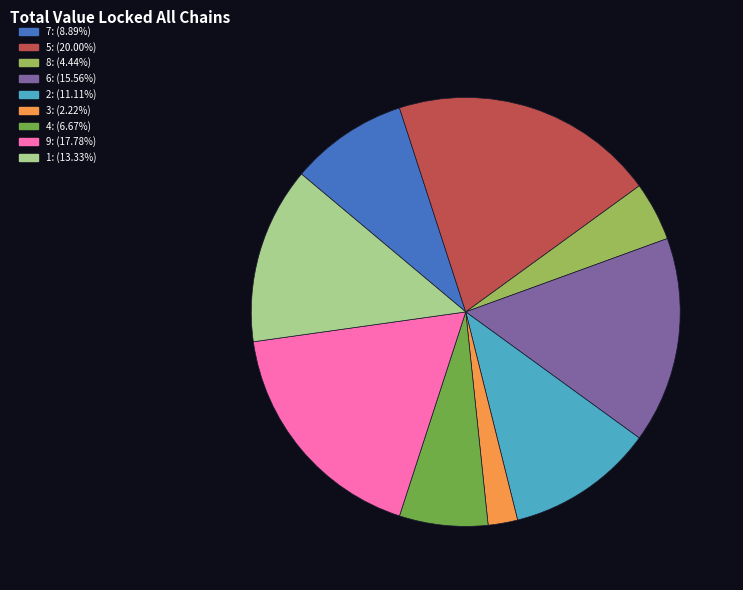

Does 3 represent more than half of the total?

No